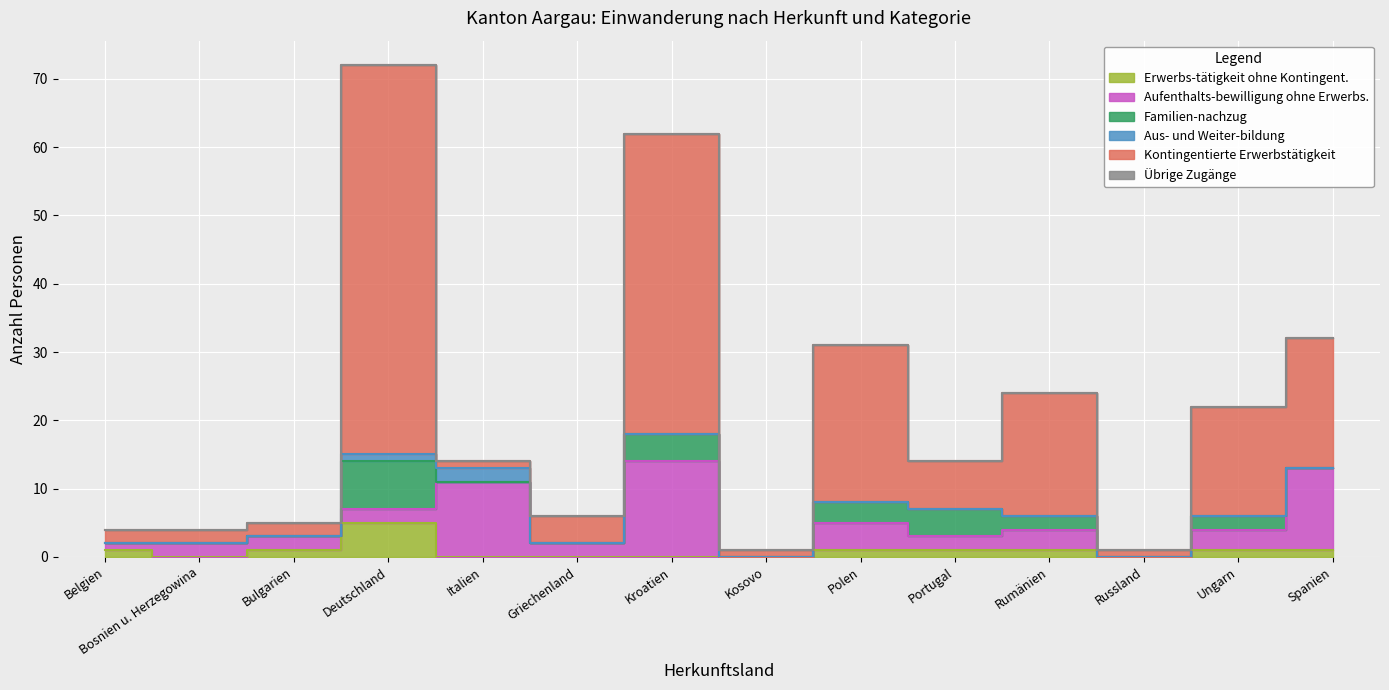

How many series are shown in this chart?

6